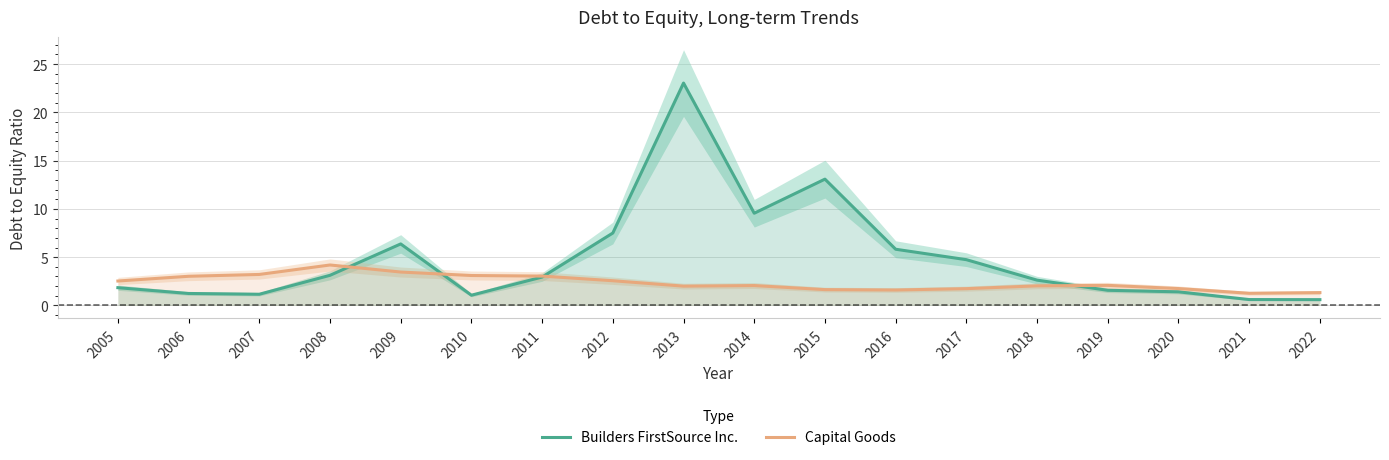

Reading right to left, list all the values displayed in this chart.

Builders FirstSource Inc.: 2022=0.6	2021=0.6	2020=1.4	2019=1.6	2018=2.6	2017=4.7	2016=5.8	2015=13.1	2014=9.6	2013=23.0	2012=7.5	2011=2.9	2010=1.1	2009=6.4	2008=3.1	2007=1.2	2006=1.2	2005=1.8
Capital Goods: 2022=1.3	2021=1.3	2020=1.8	2019=2.1	2018=2.0	2017=1.7	2016=1.6	2015=1.6	2014=2.1	2013=2.0	2012=2.6	2011=3.0	2010=3.1	2009=3.5	2008=4.2	2007=3.2	2006=3.0	2005=2.5